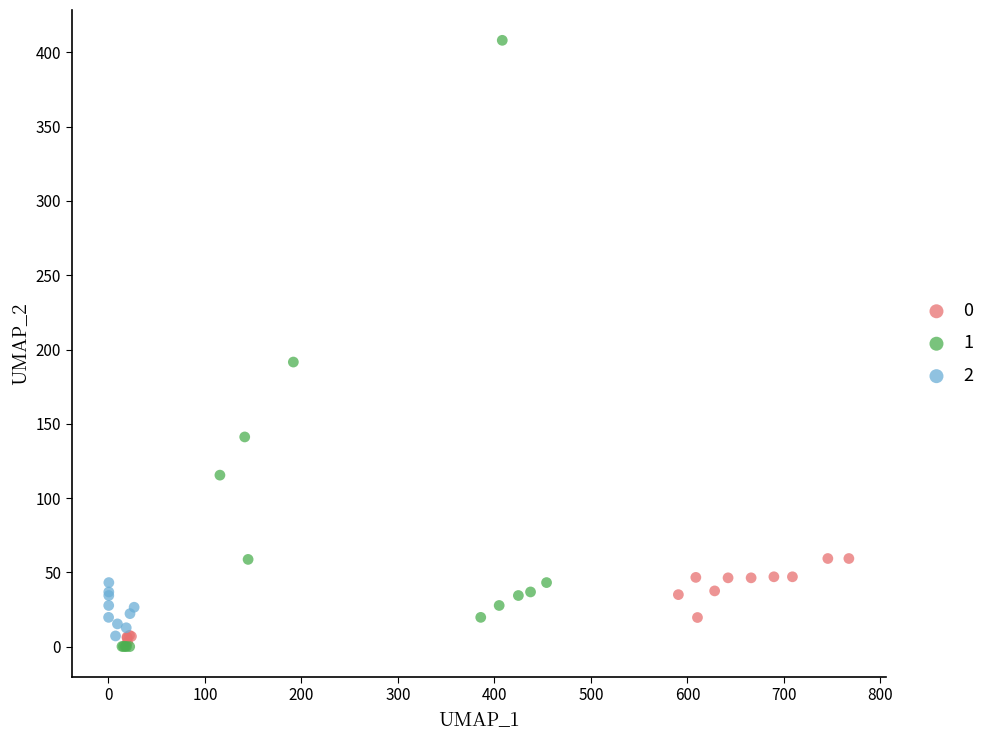

Which series reaches the maximum Y coordinate?

1